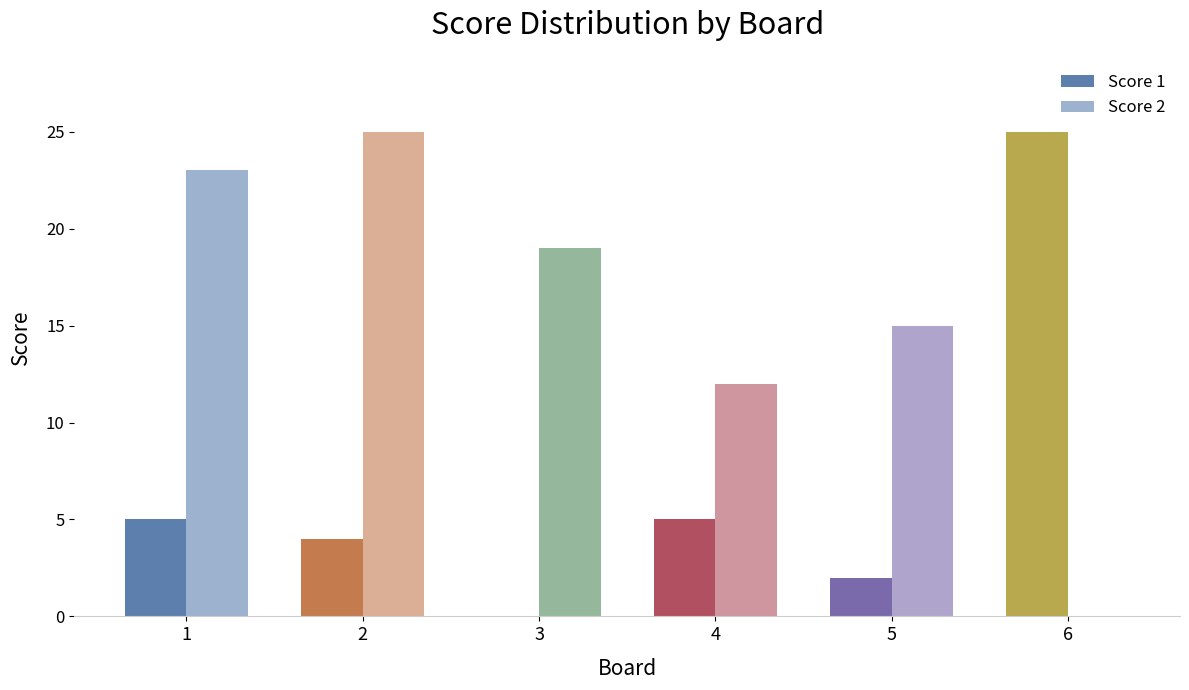

True or false: Score 2 has a value of 23 at 1.

True